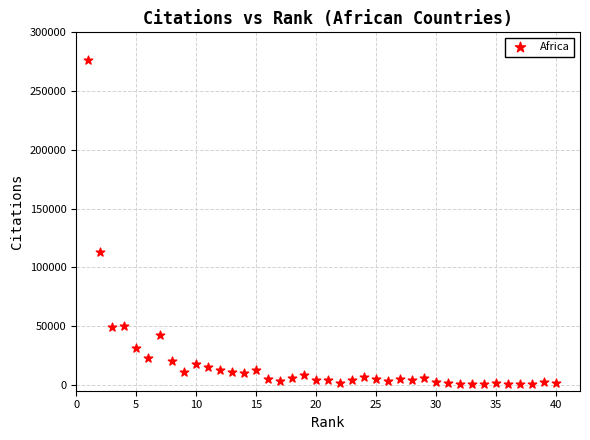

What Y value in the scatter plot is closest to 138336?

112649